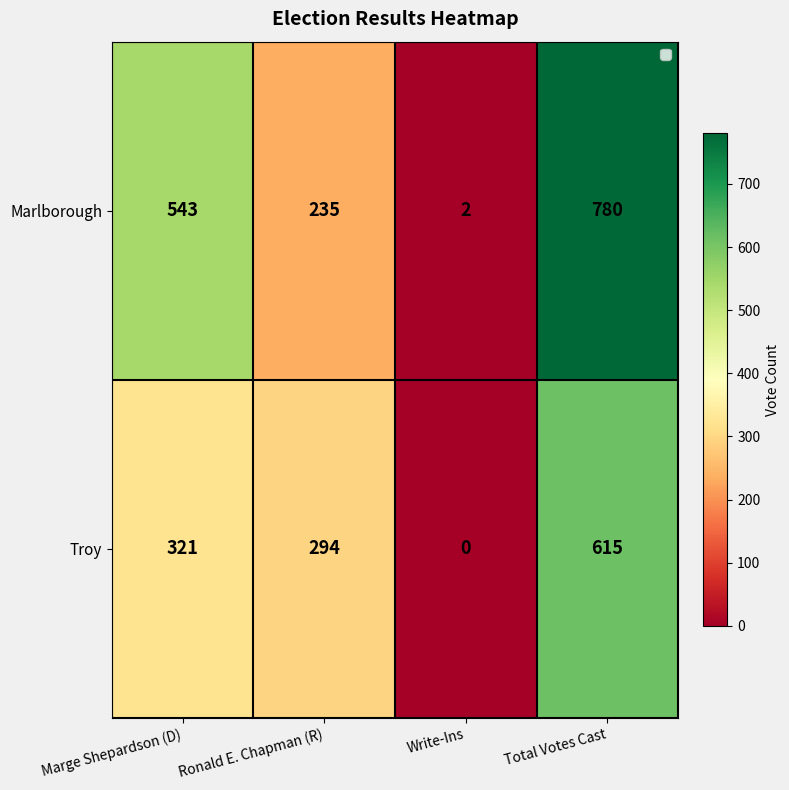

The value of Marlborough at Marge Shepardson (D) is 148. True or false?

False